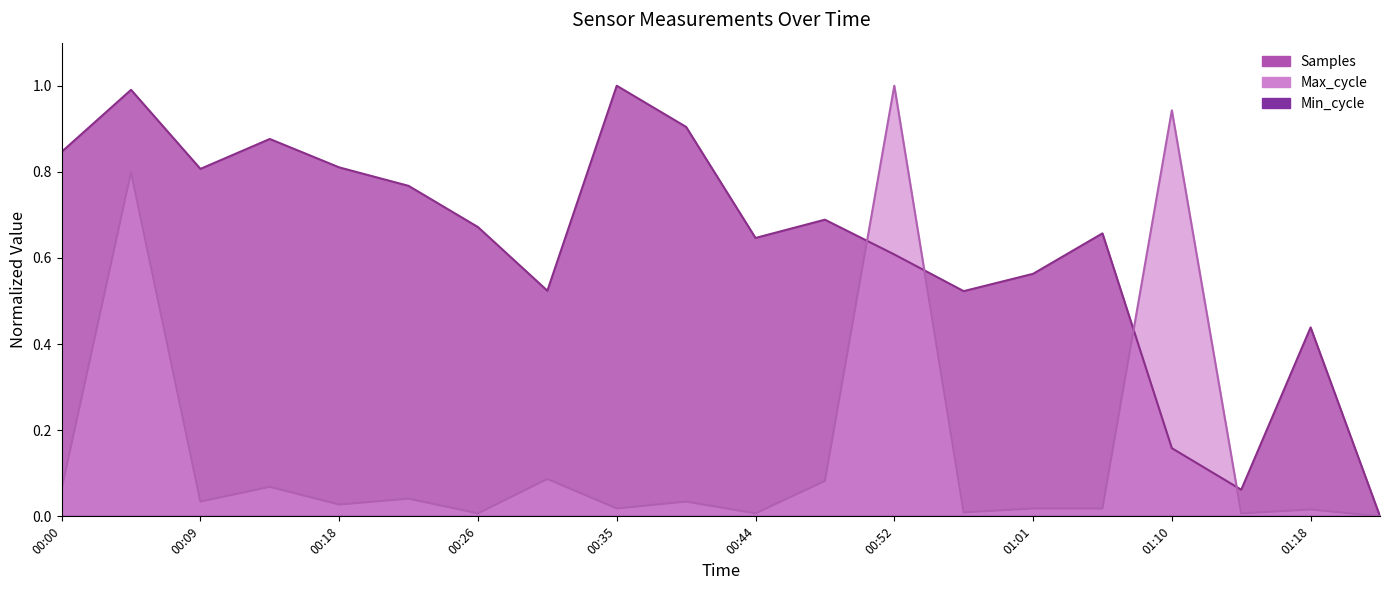

Is it true that Max_cycle equals 0.1 at 00:31?

True